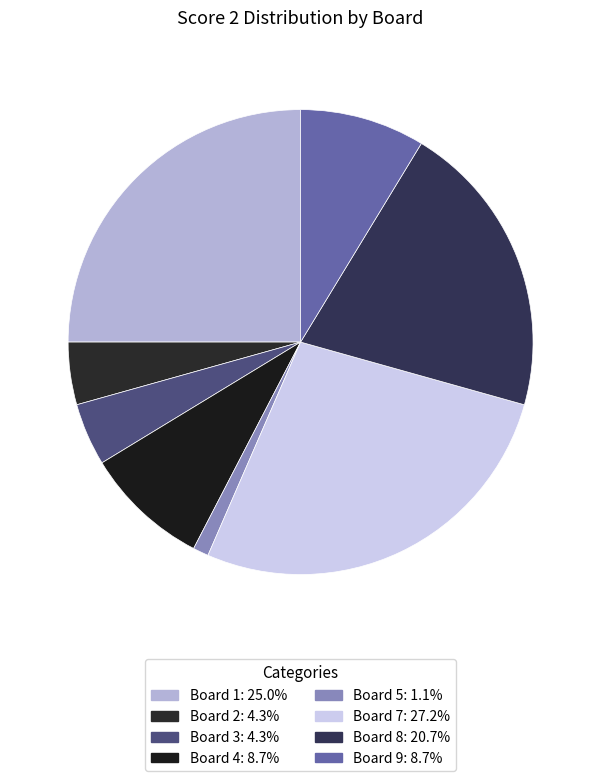

How many slices are in this pie chart?

8